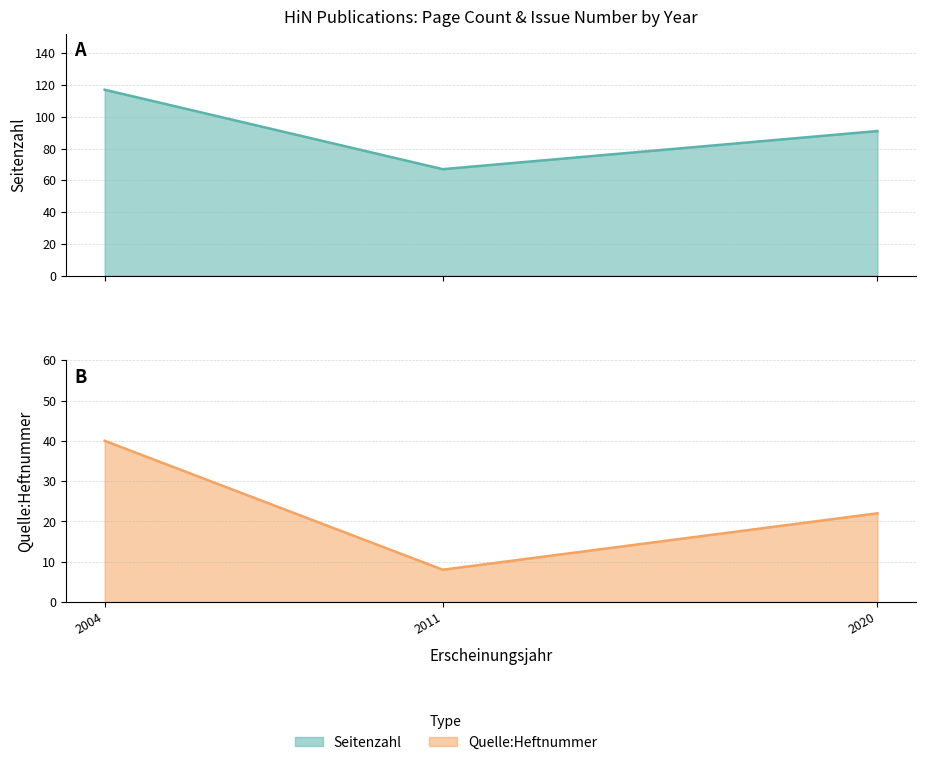

At 2004, list the series in order from smallest to largest.

Quelle:Heftnummer, Seitenzahl